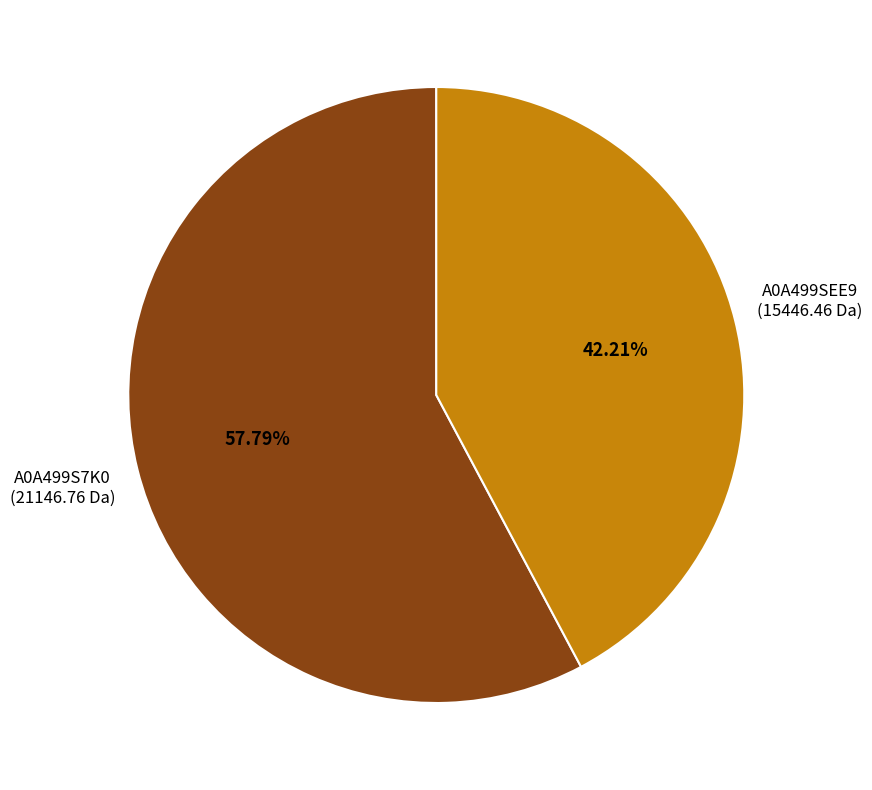

Which has a higher value, A0A499SEE9 or A0A499S7K0?

A0A499S7K0